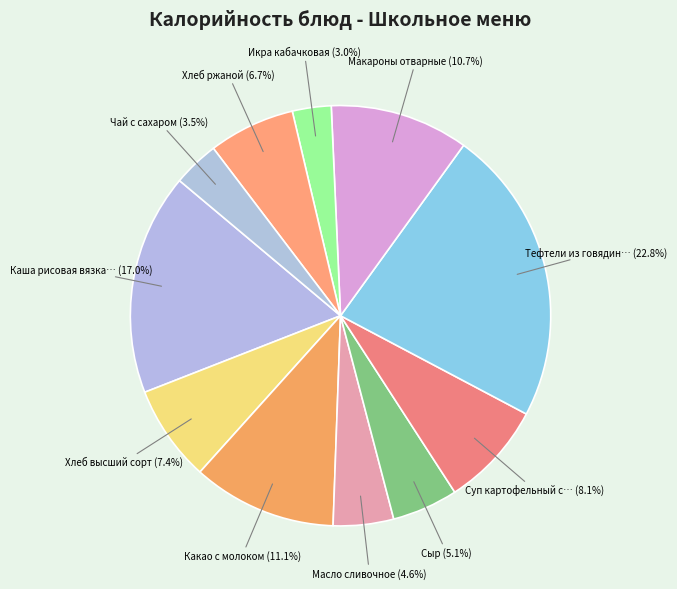

Count the number of slices in the pie.

11